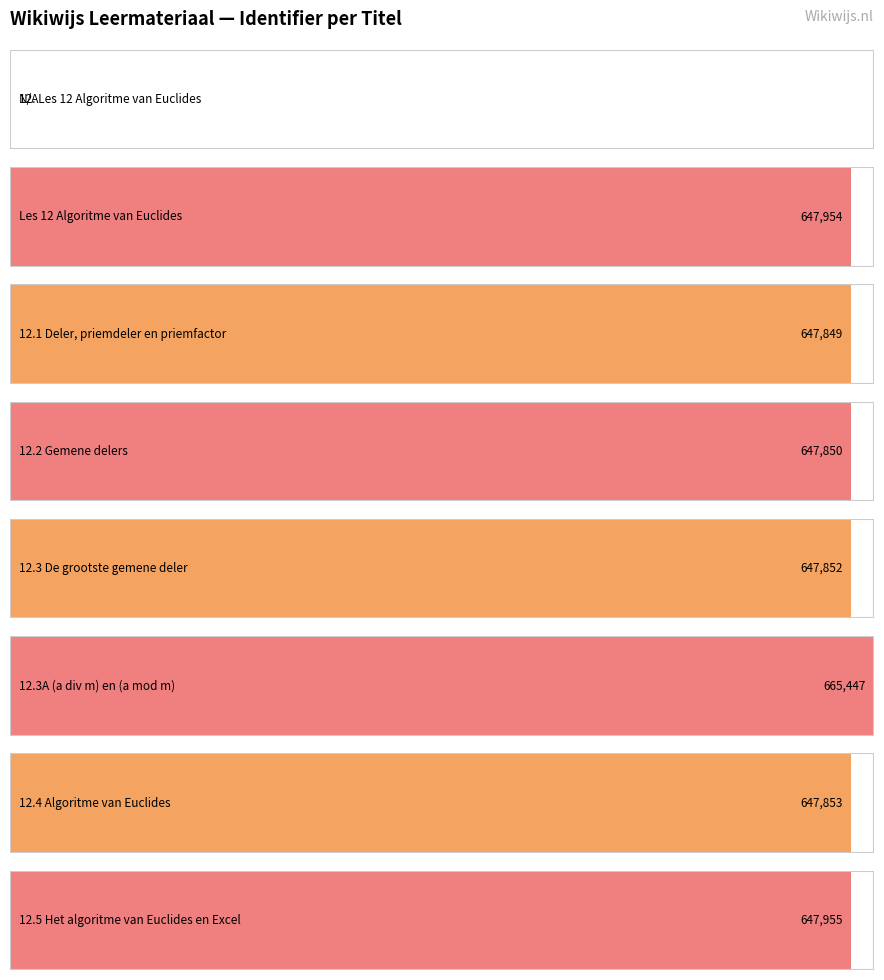

Does the chart contain stacked bars?

No